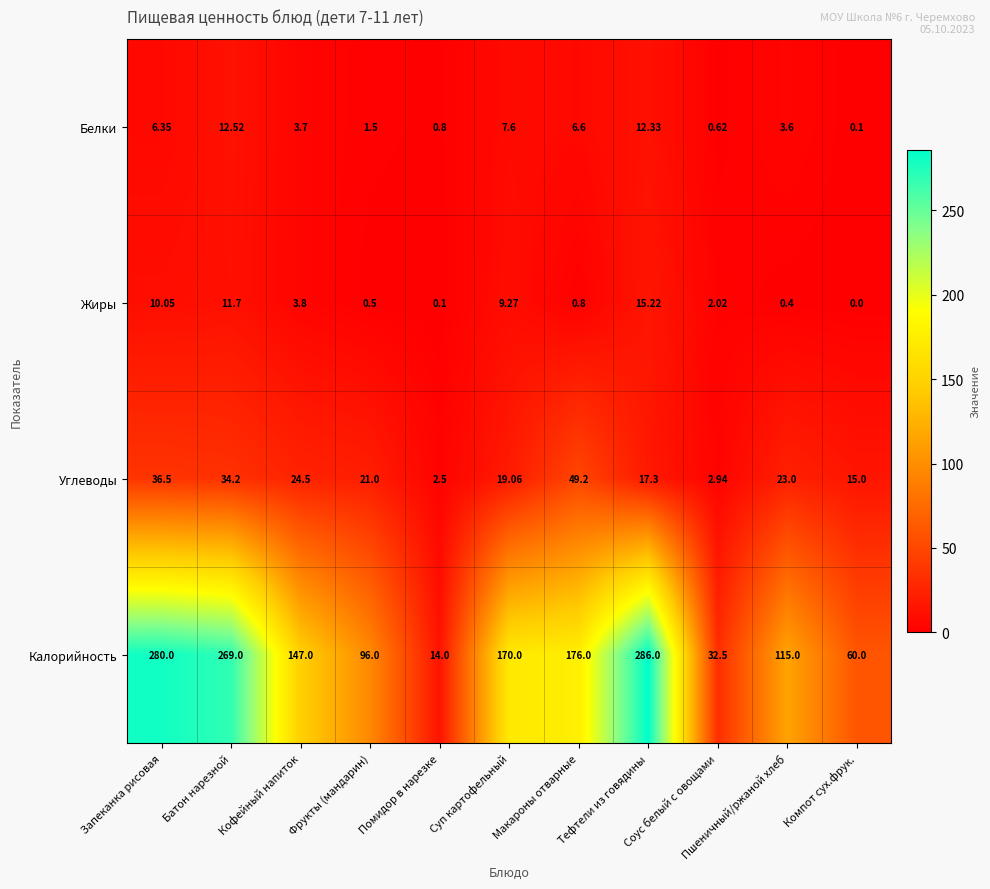

How many data points in Жиры are above 2?

6